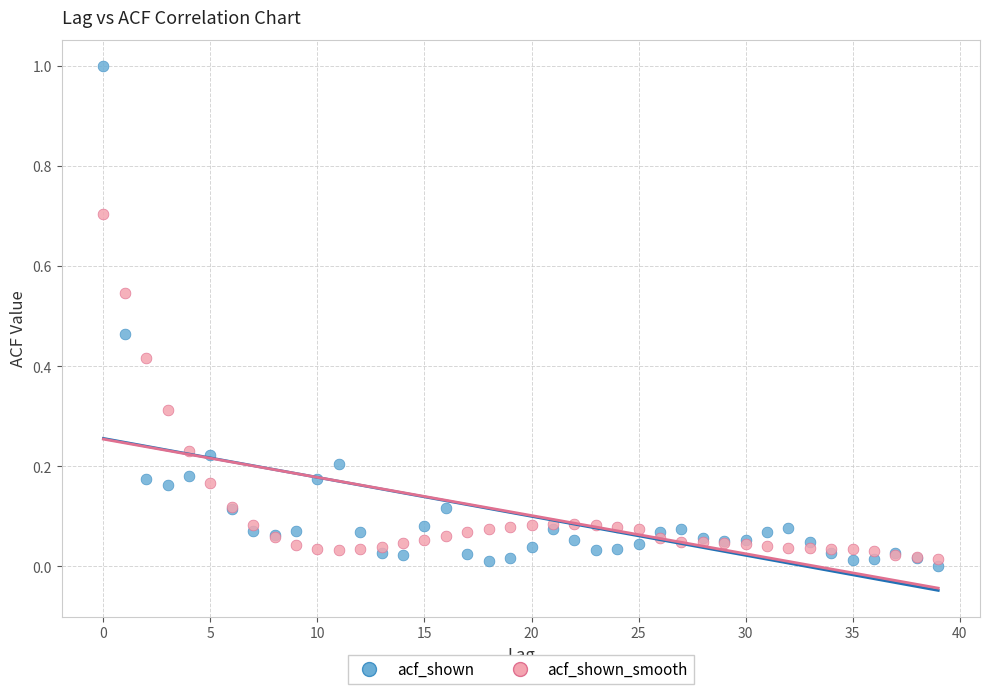

Which series has the widest spread of Y values?

acf_shown